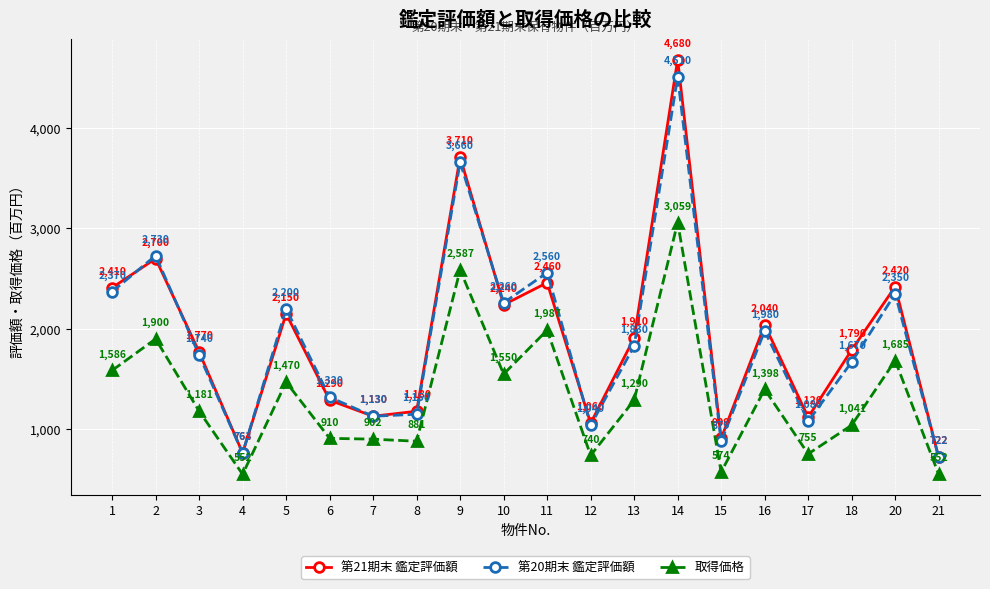

At how many categories does at least one series exceed 2073?

8